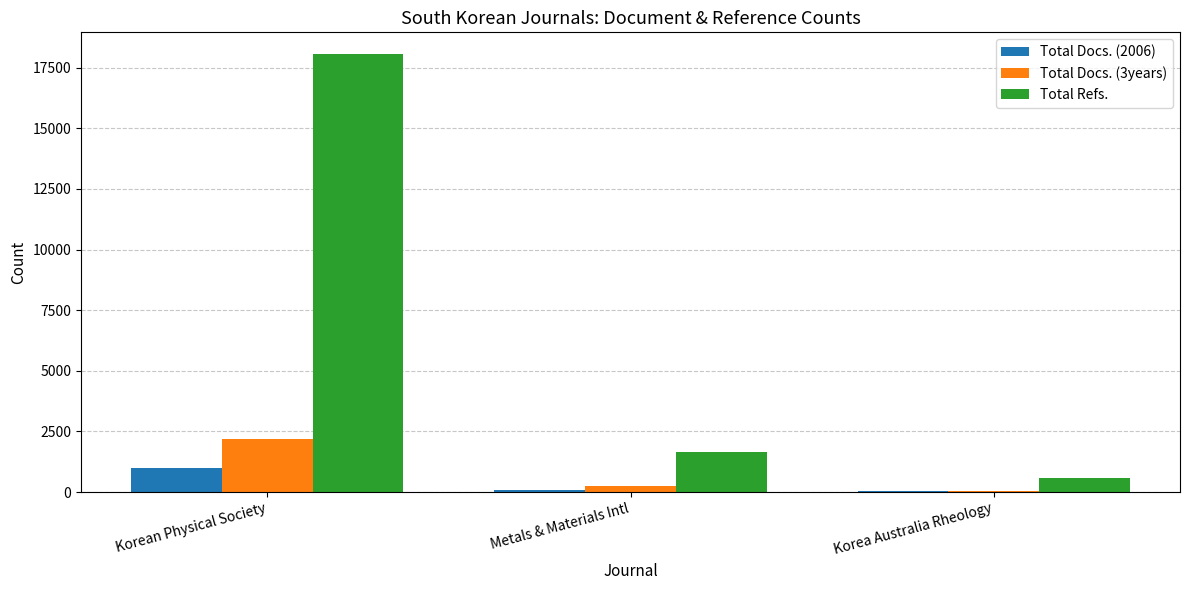

Read the Total Refs. value at Korea Australia Rheology, to the nearest 50.

550